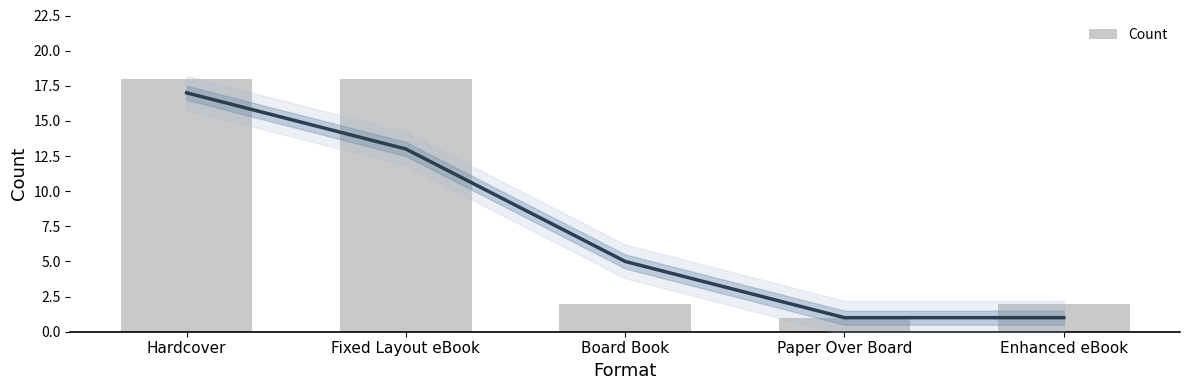

Rank the categories by value from lowest to highest.

Paper Over Board, Board Book, Enhanced eBook, Hardcover, Fixed Layout eBook